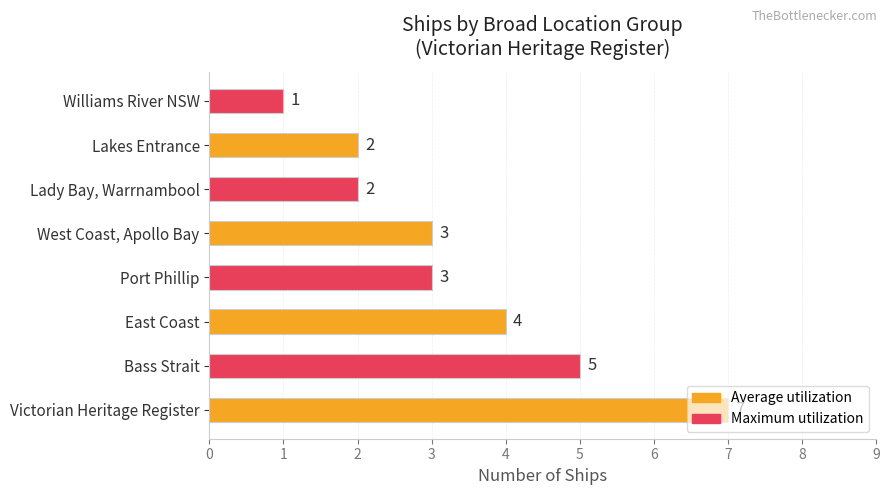

What is the sum of all values?

27